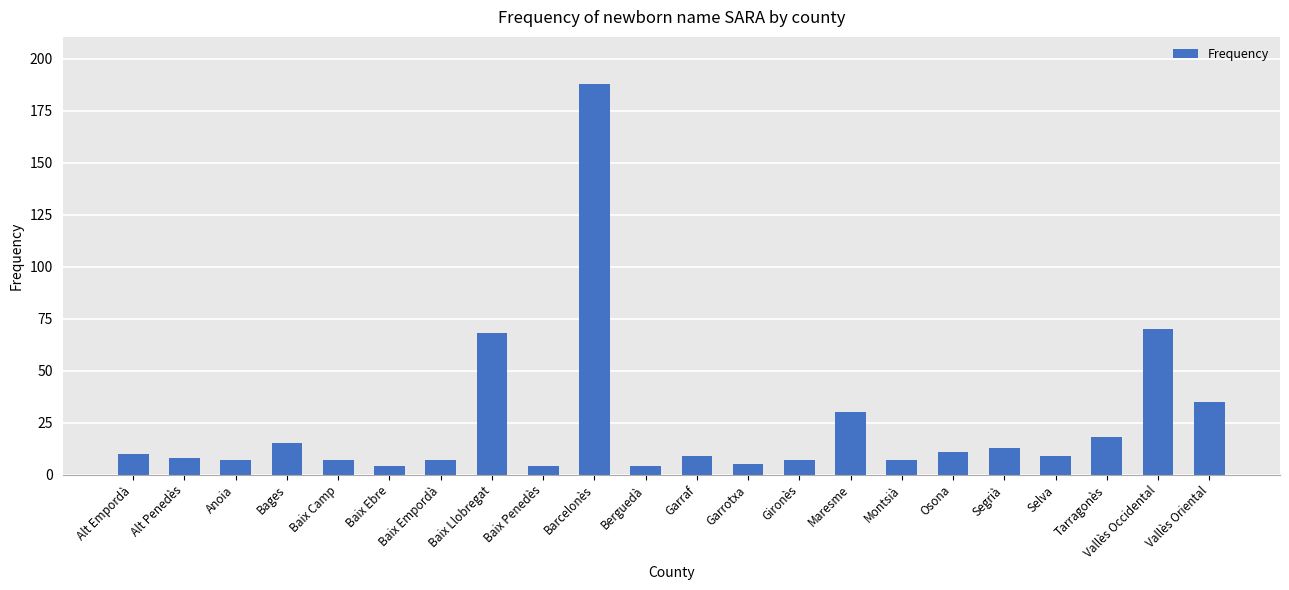

Count the number of categories in the chart.

22